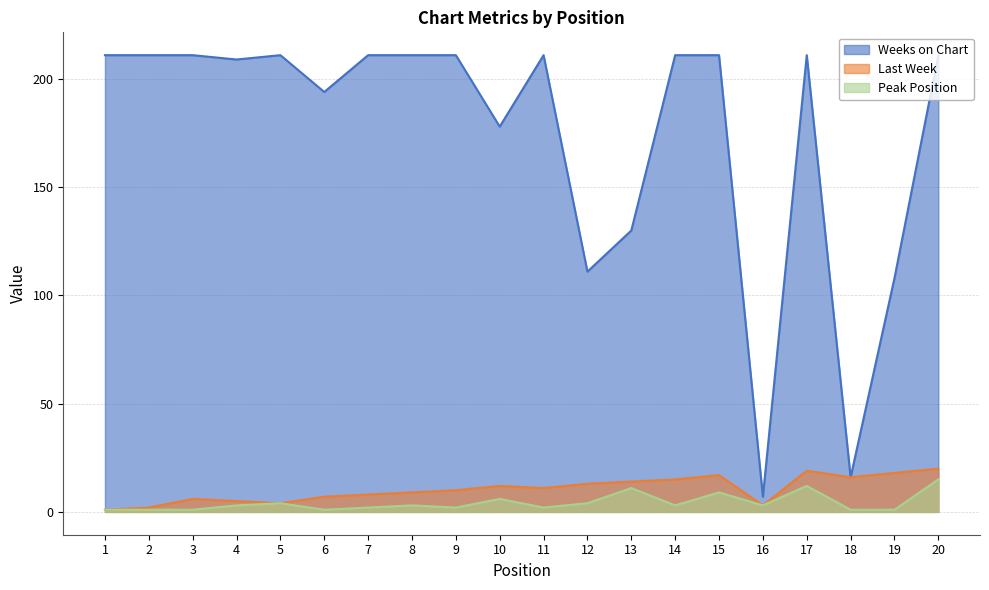

Does the chart display data point markers on the line(s)?

No